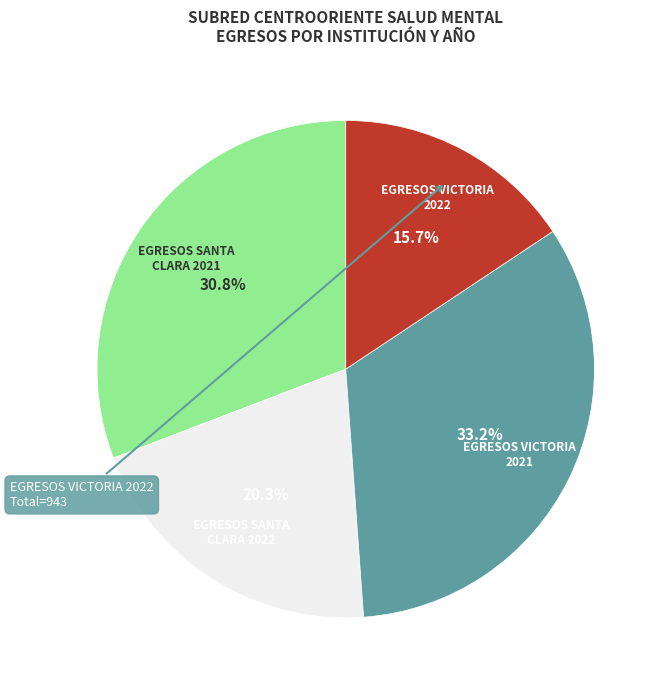

To the nearest percent, what is the average slice percentage?

25%